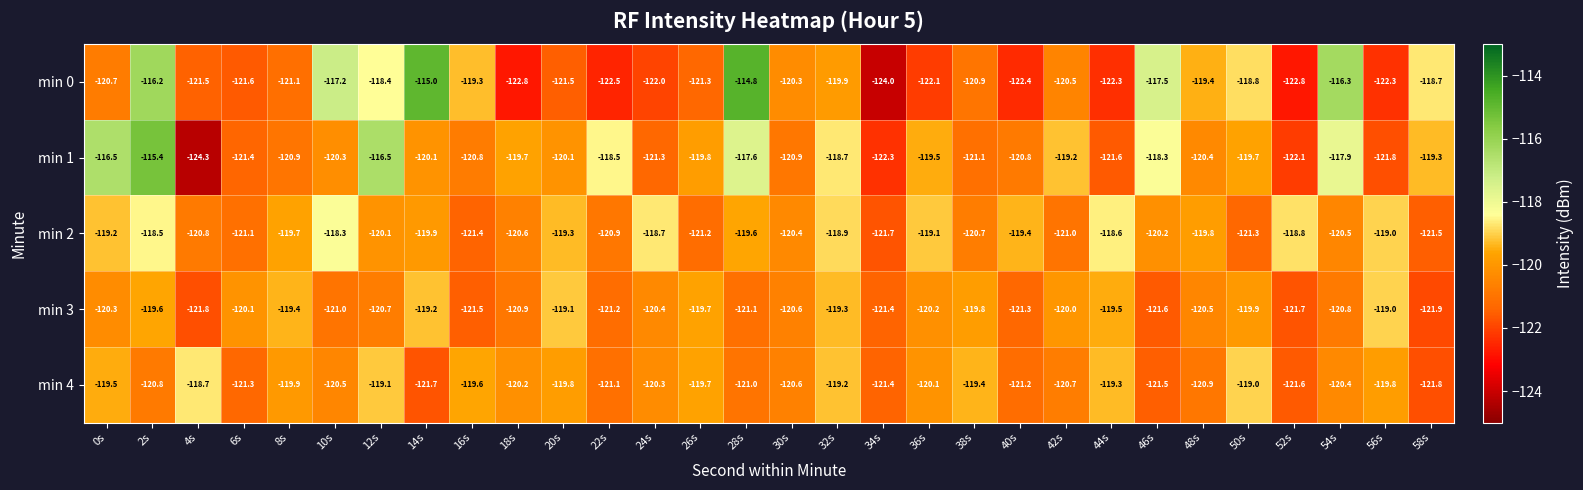

What is the maximum value shown in the chart?

-114.8